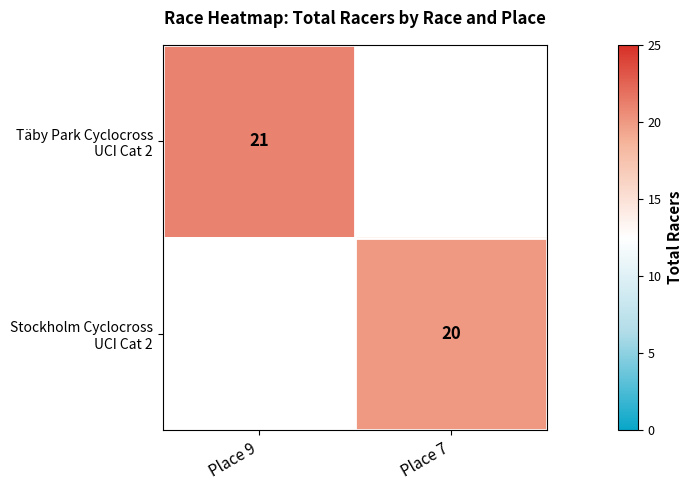

What value does the Stockholm Cyclocross UCI Cat 2 series have at Place 7?

20.0